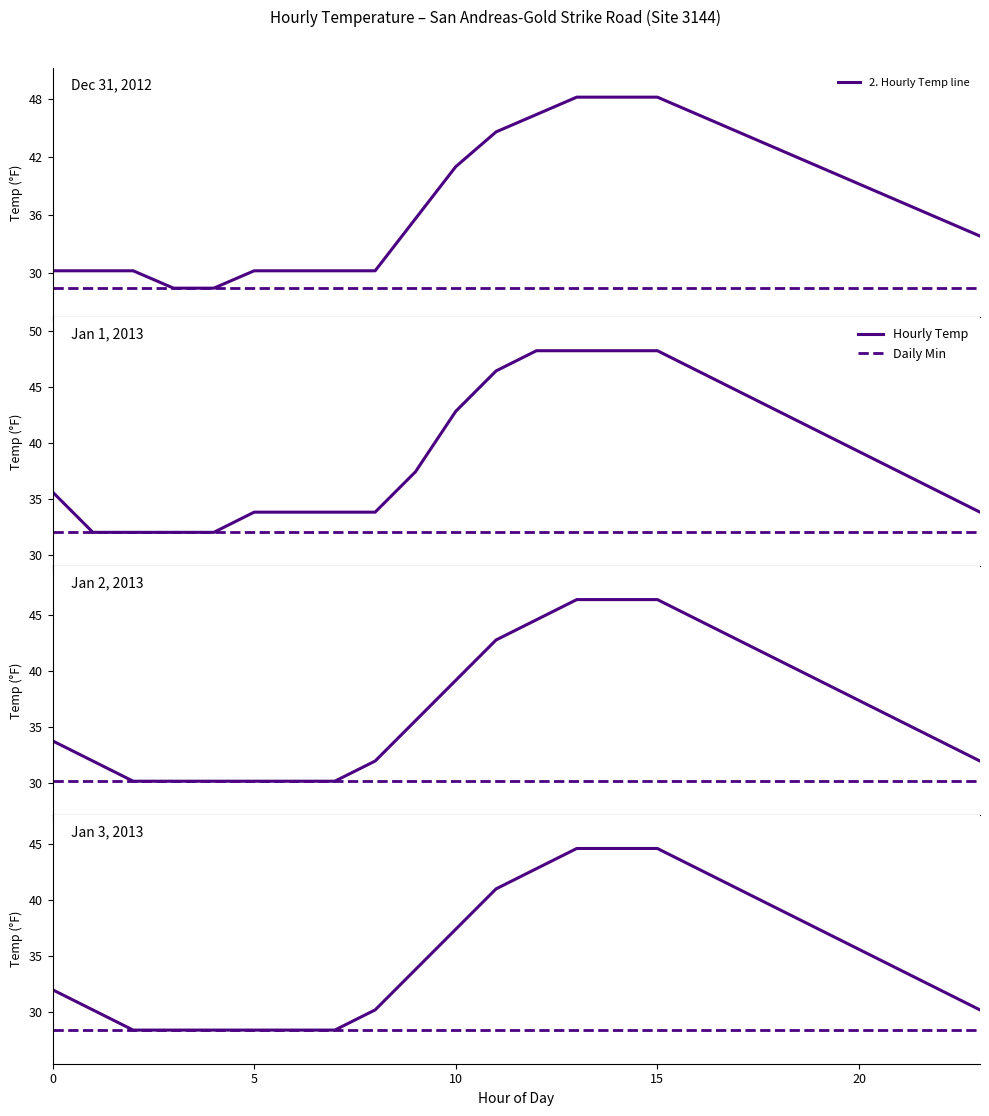

True or false: Hourly Temp (°F) and Daily Min Temp cross at least once.

False